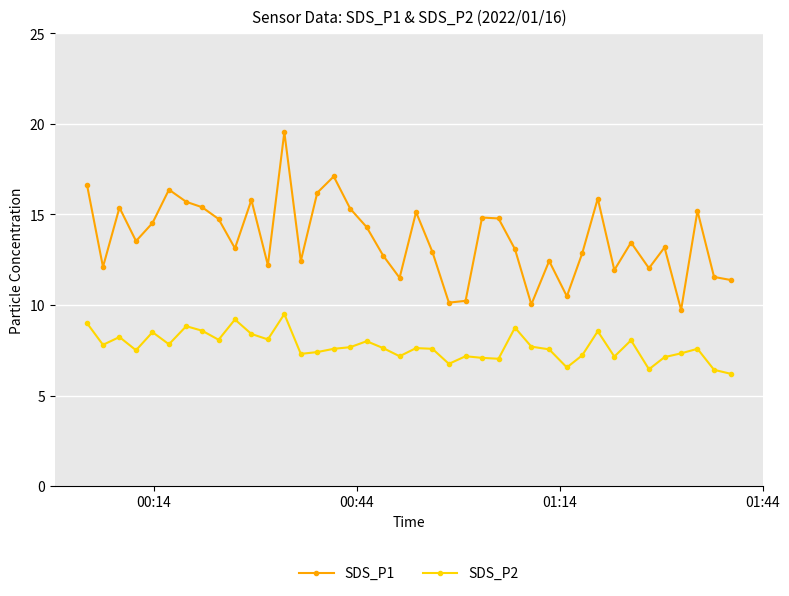

True or false: SDS_P1 has more than 1 points higher than both neighbors.

True